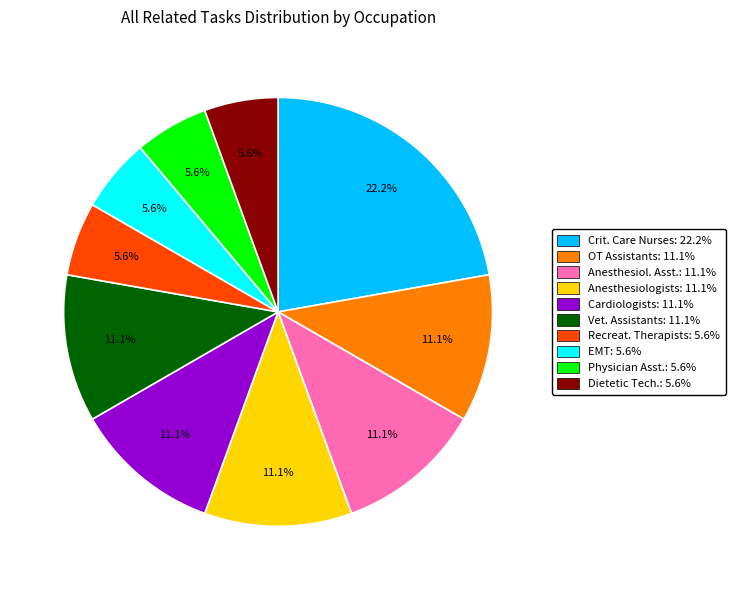

Is there any slice that represents more than half of the pie?

No